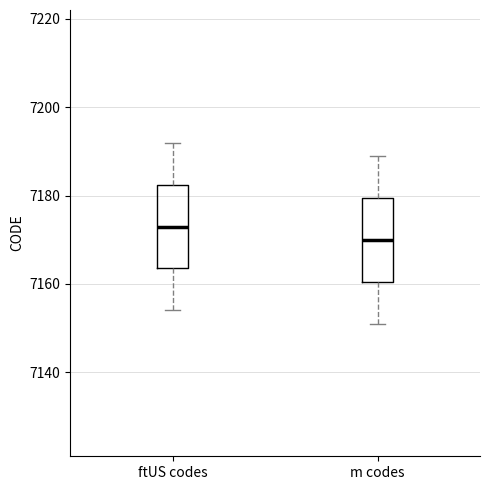

Which box has the highest median line?

ftUS codes